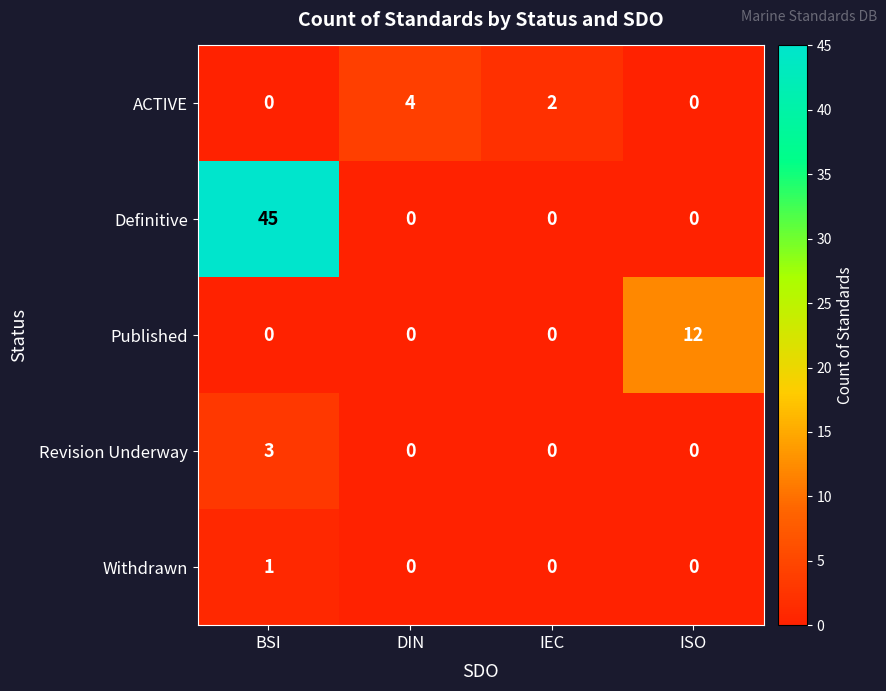

True or false: Withdrawn has a value of 0 at ISO.

True